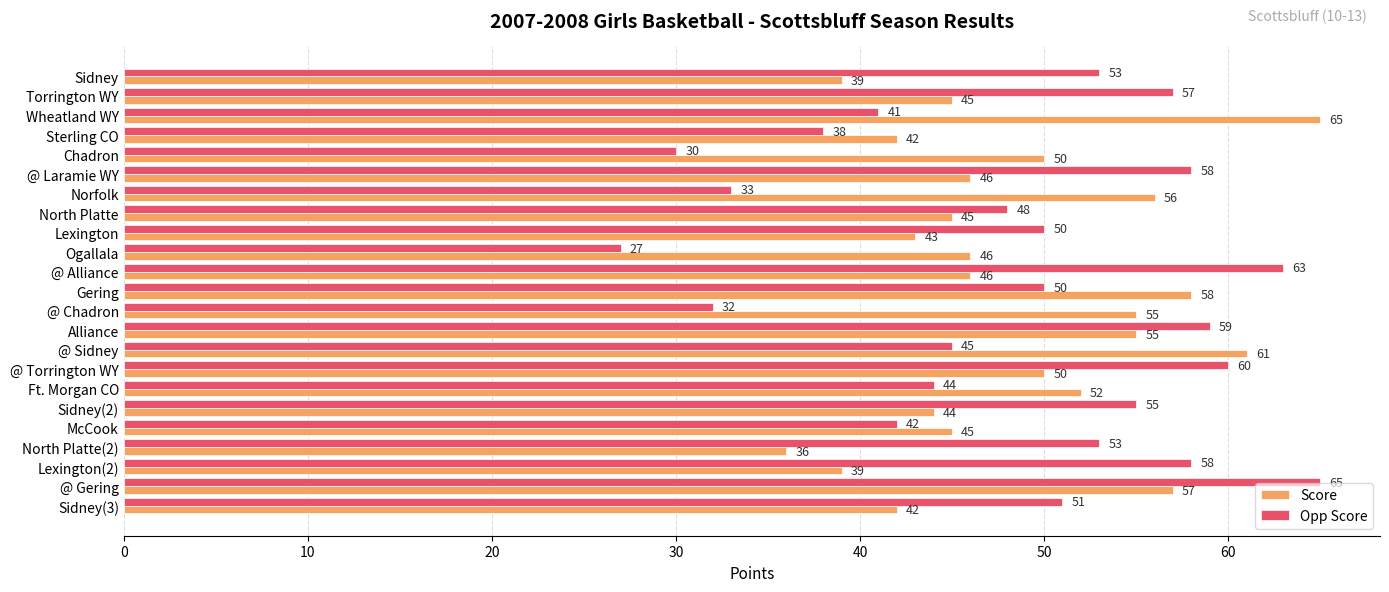

How many data points in Score are less than 46?

10